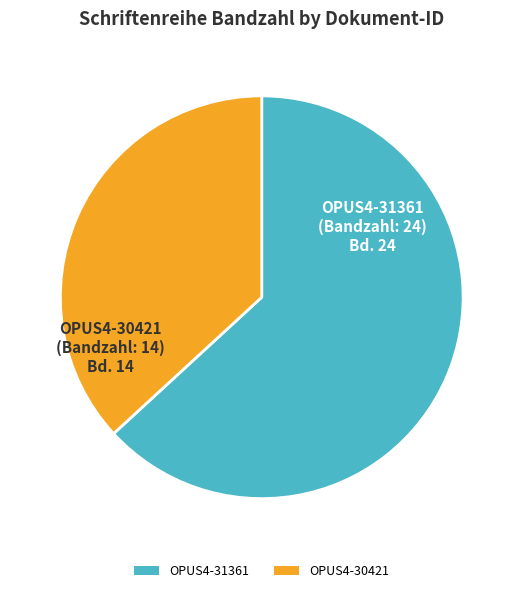

Does any single category account for the majority?

Yes